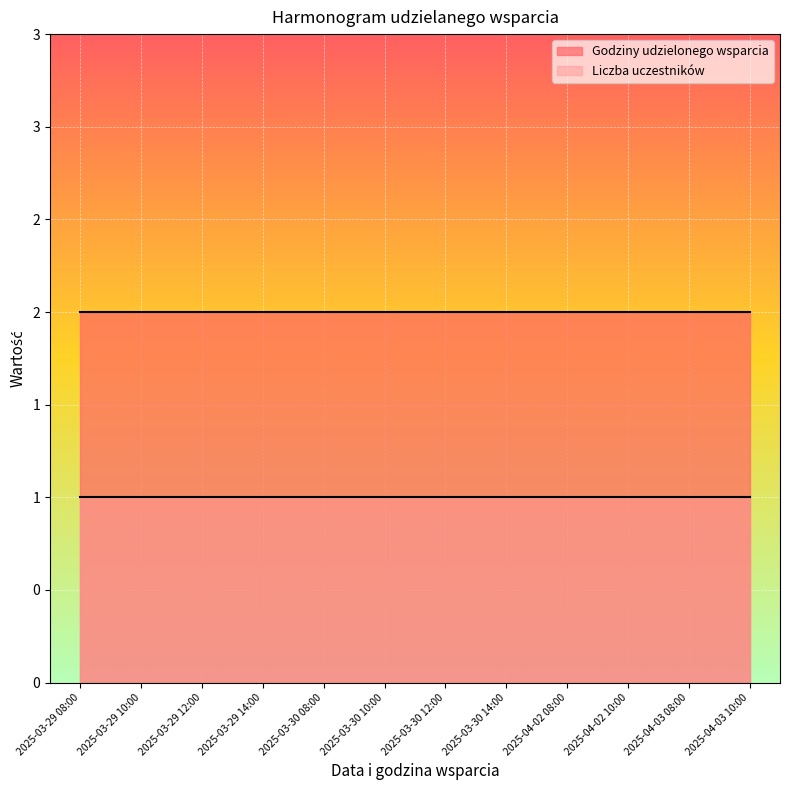

True or false: Liczba uczestników and Godziny udzielonego wsparcia intersect in this chart.

False